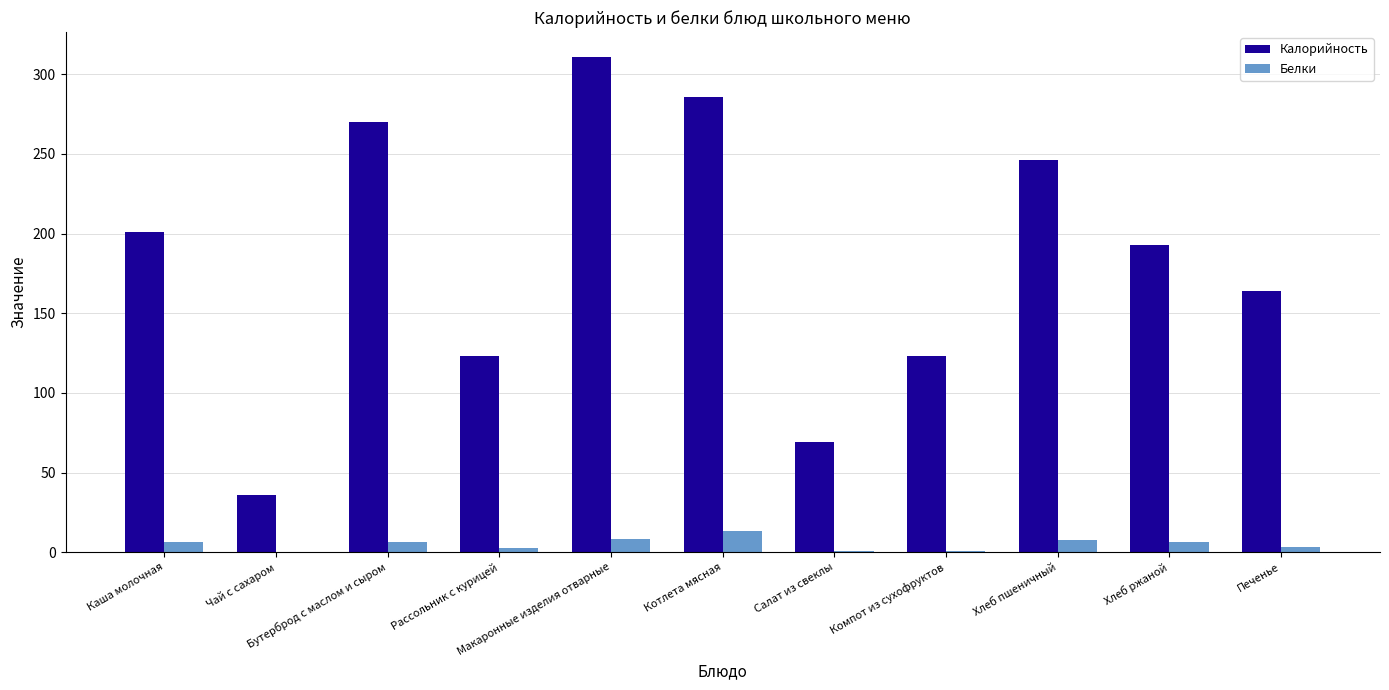

What is the sum of all Калорийность values?

2022.0